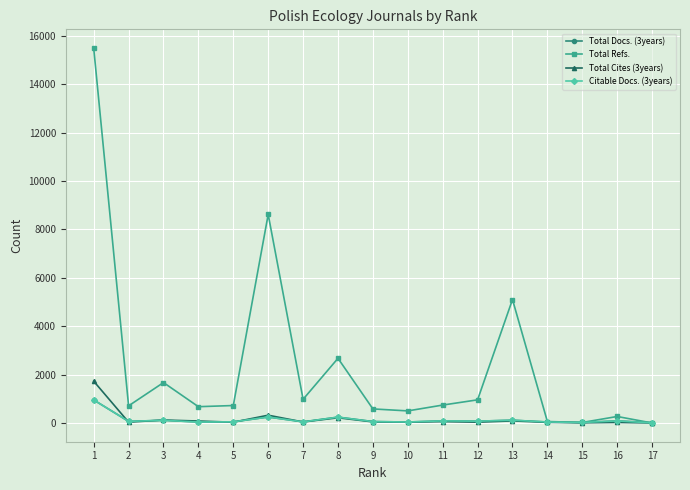

Which series has the largest range (max minus min)?

Total Refs.